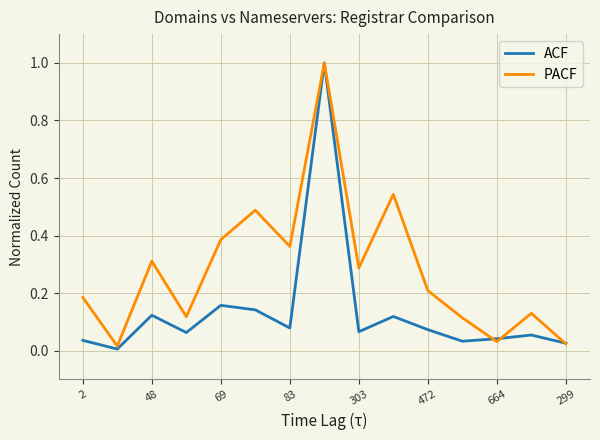

What are all the series names shown in the legend?

ACF, PACF